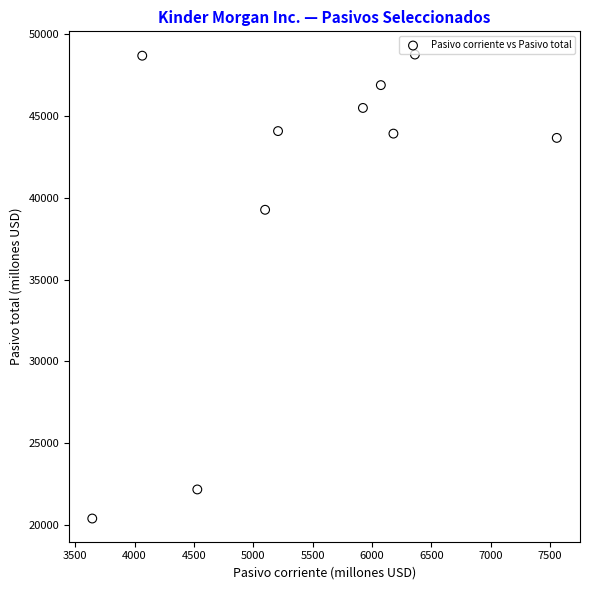

What is the average Y value?

40335